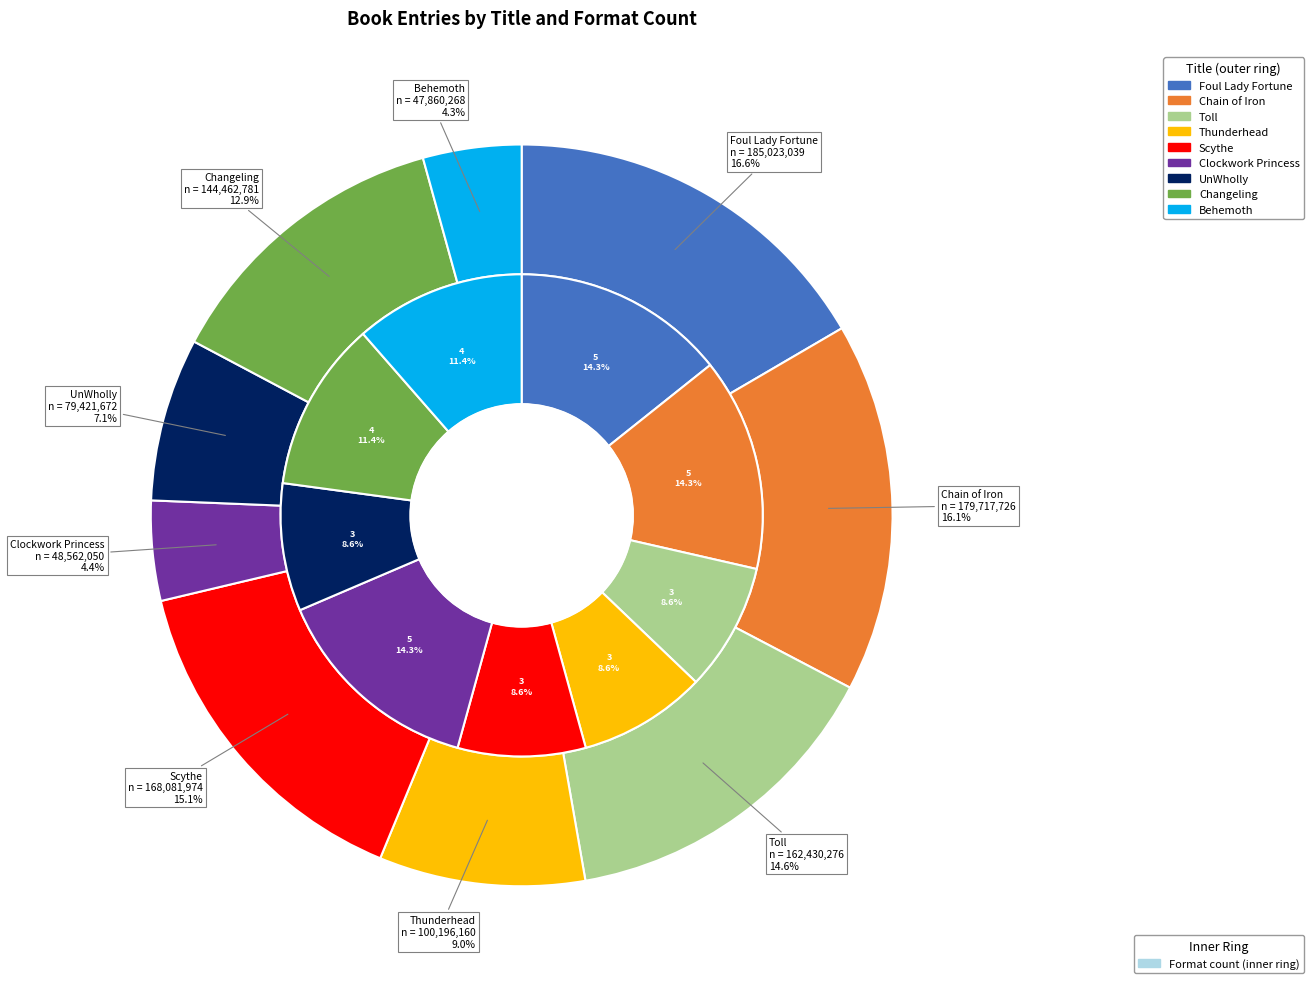

What portion of the pie excludes Scythe?

84.9%